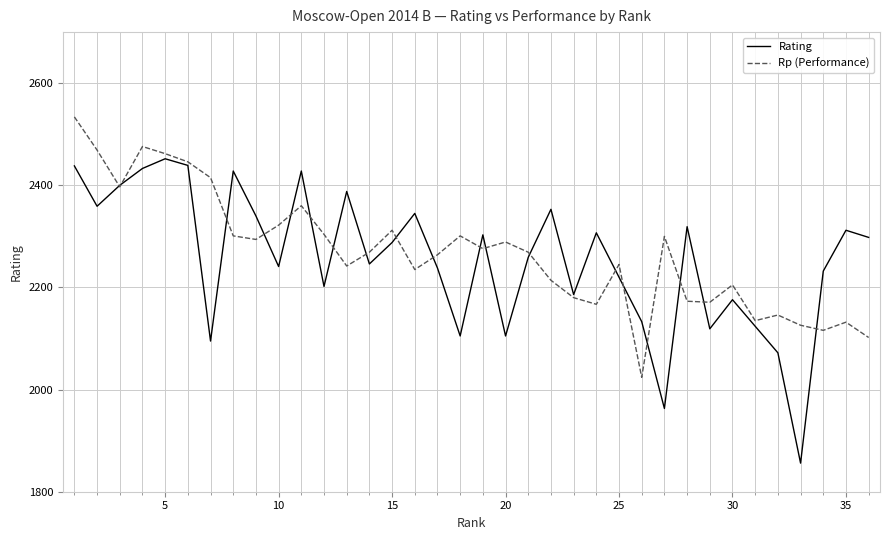

Which series has the widest spread of values?

Rating